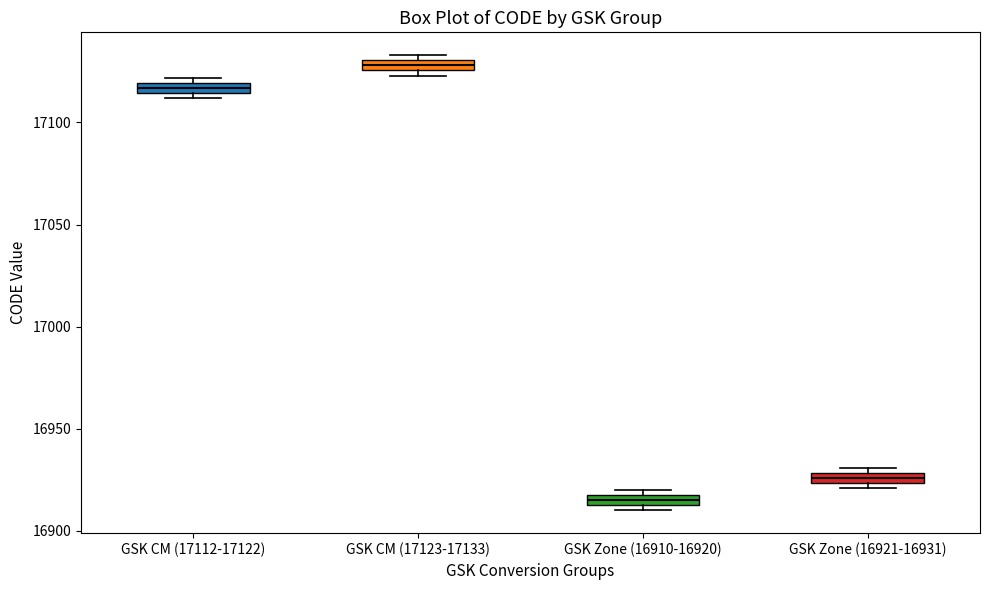

Which box has the highest median line?

GSK CM (17123-17133)